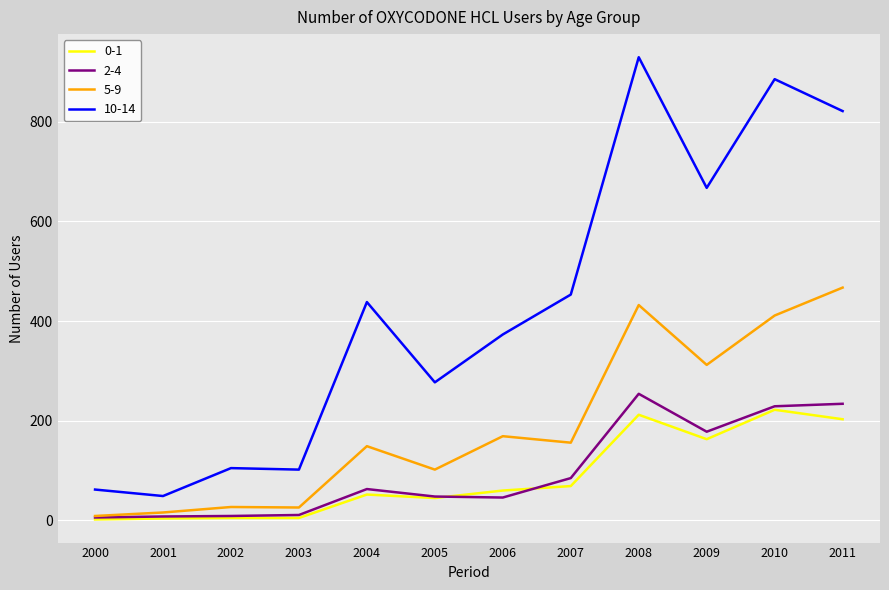

The 10-14 series shows 190 at 2006. True or false?

False